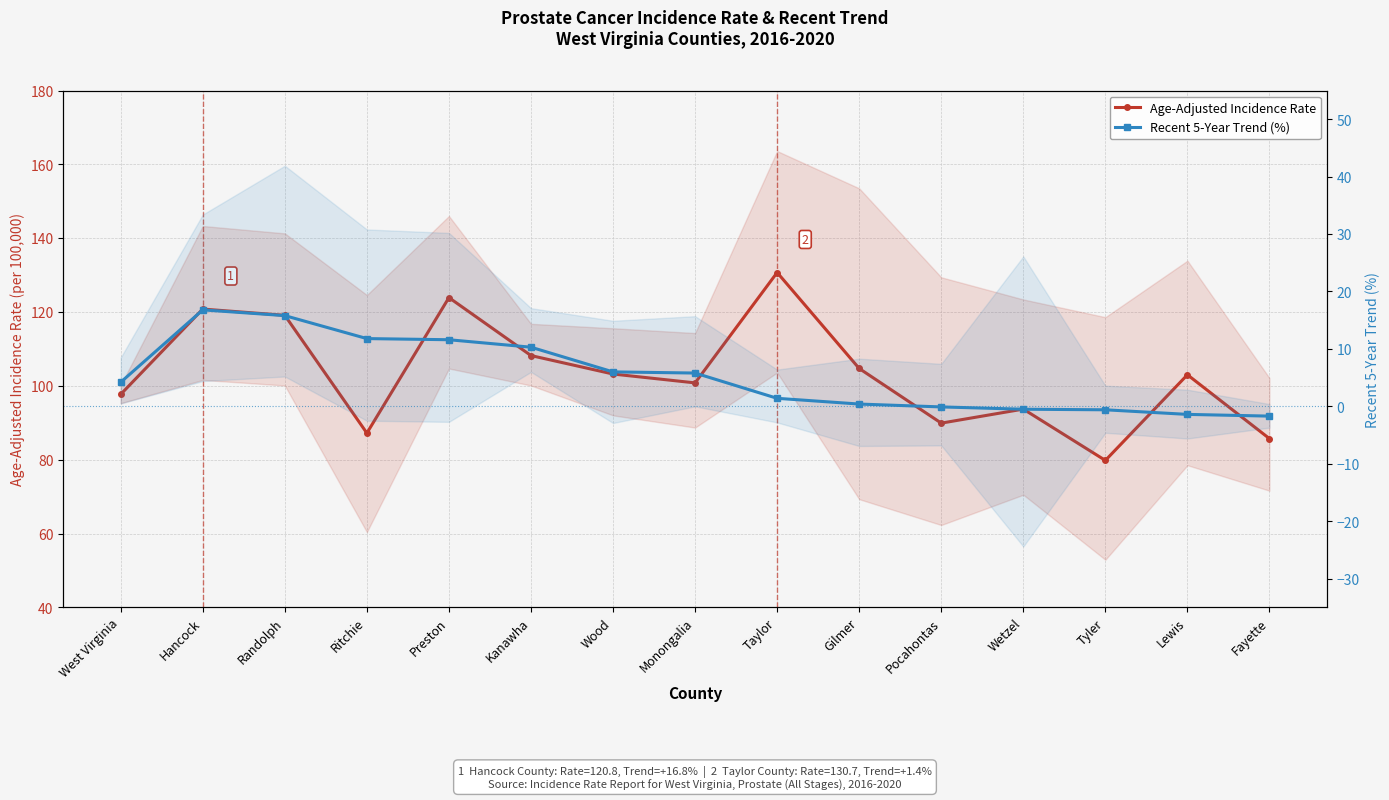

What is the label of the 15th point from the right?

West Virginia